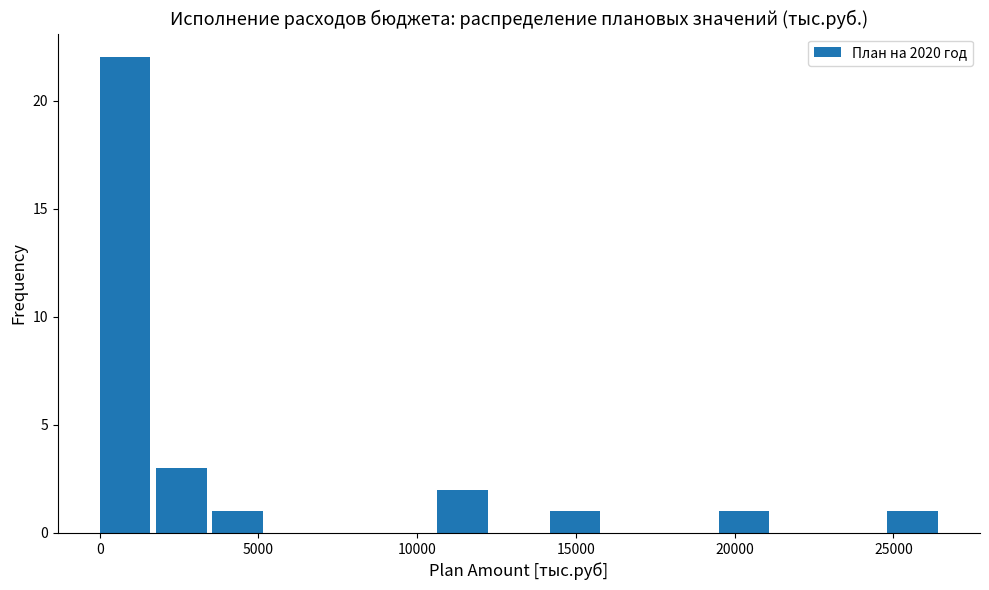

Around what value on the x-axis is the tallest bar? Give the approximate position of its centre, as read against the axis.

1000